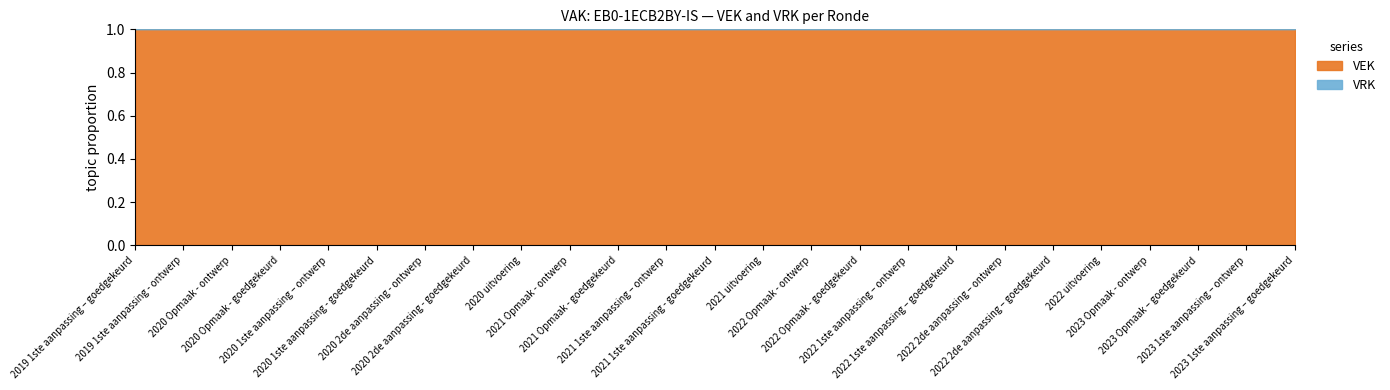

What is the label of the 23rd point from the left?

2023 Opmaak – goedgekeurd